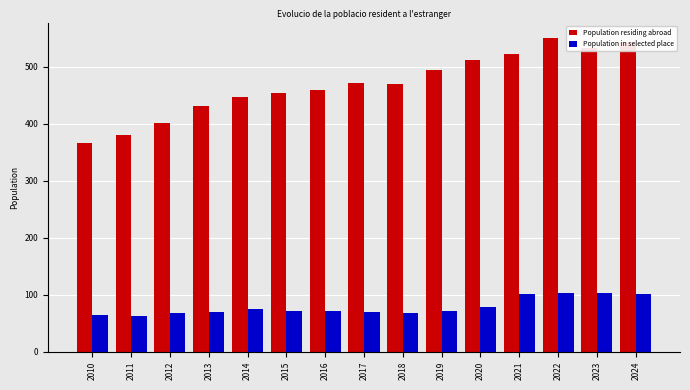

Is it true that Population residing abroad equals 316 at 2015?

False